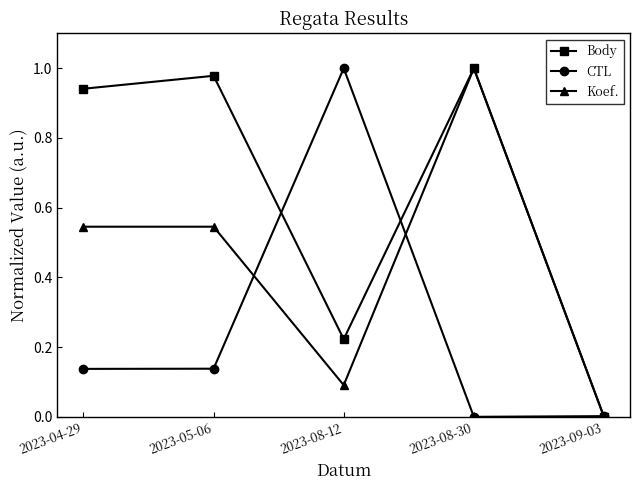

The value of Body at 2023-08-12 is 0.3. True or false?

False